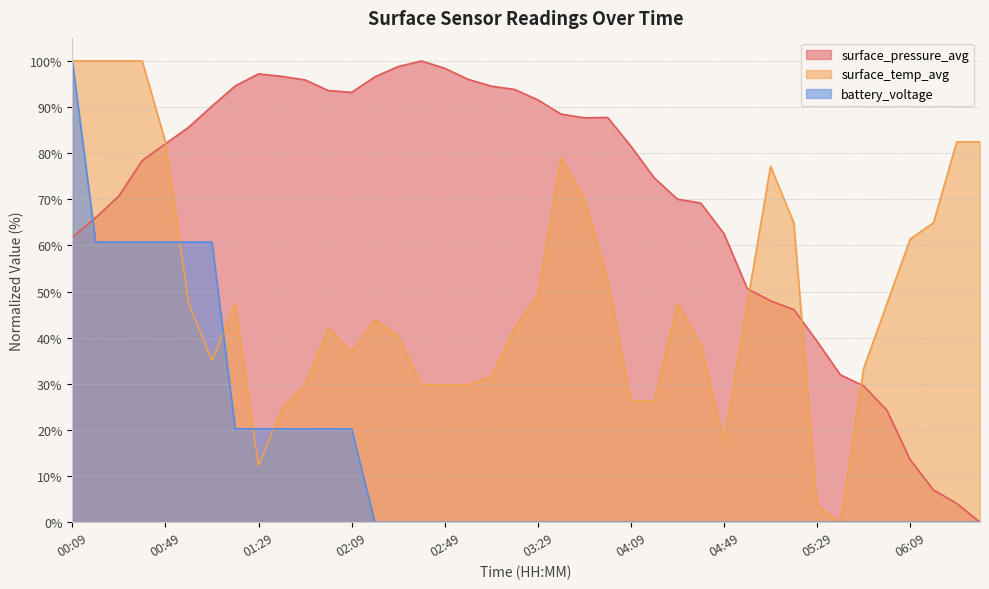

Which label corresponds to the largest value in the chart?

02:39